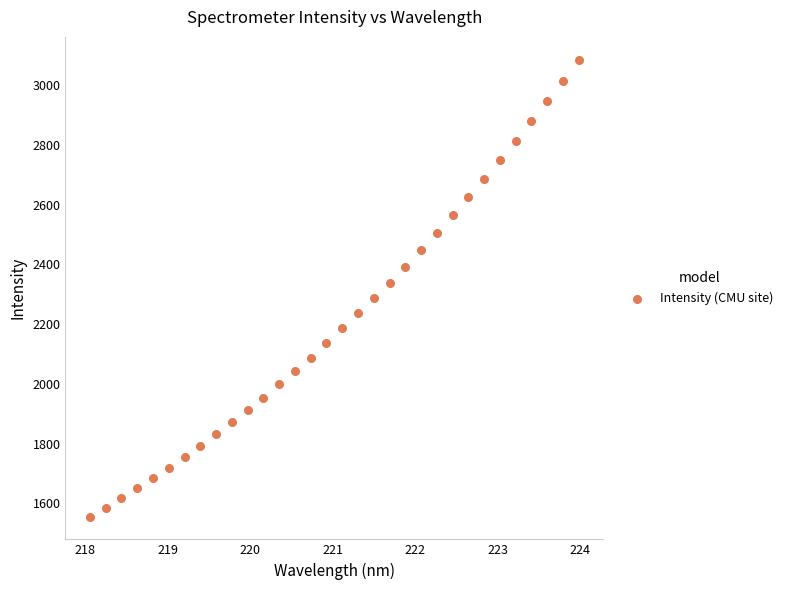

What is the range of X values (max minus min)?

5.9